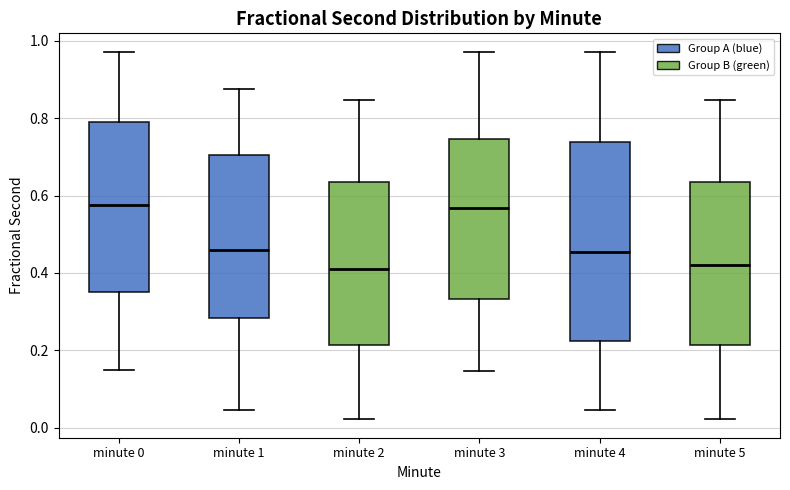

Where does the lower whisker of the box for minute 5 end on the y-axis? The values are not printed on the chart, so give them approximately, as read against the axis.

0.02